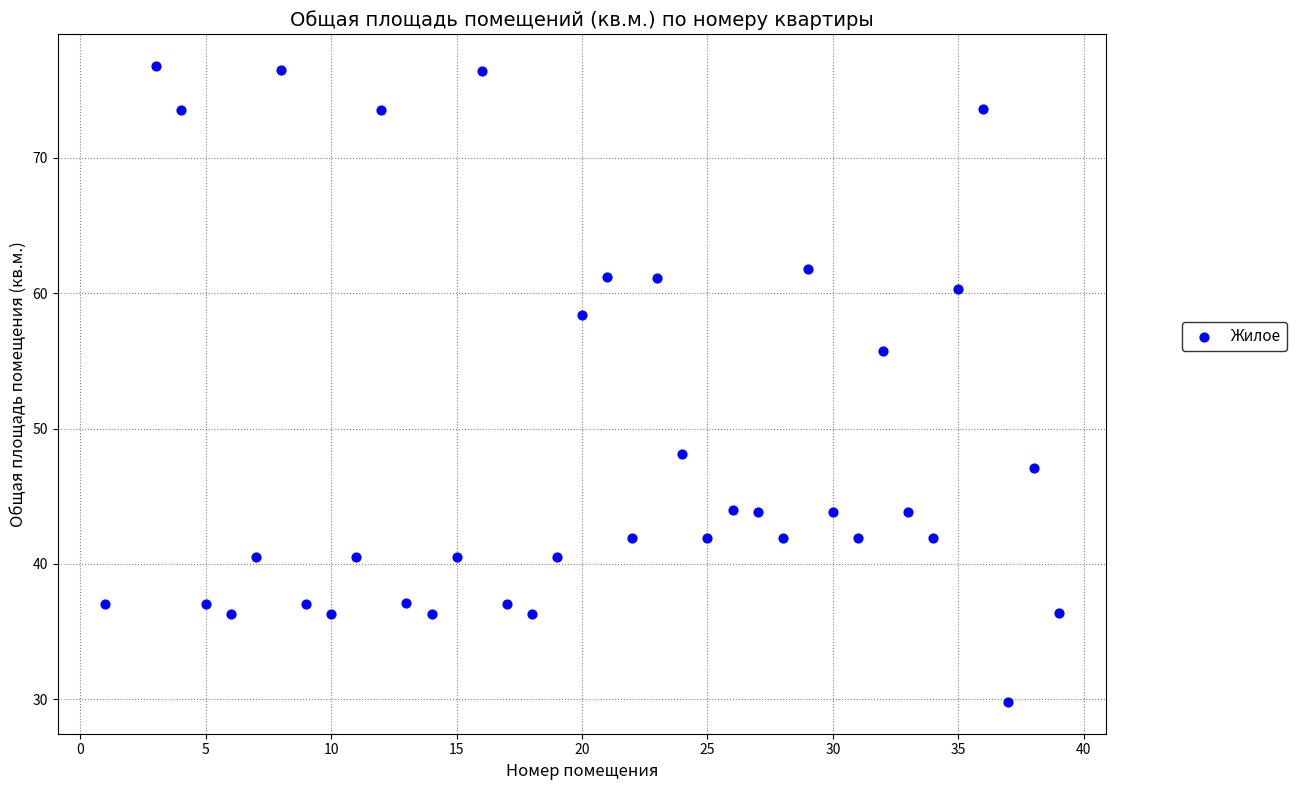

What is the range of X values (max minus min)?

38.0